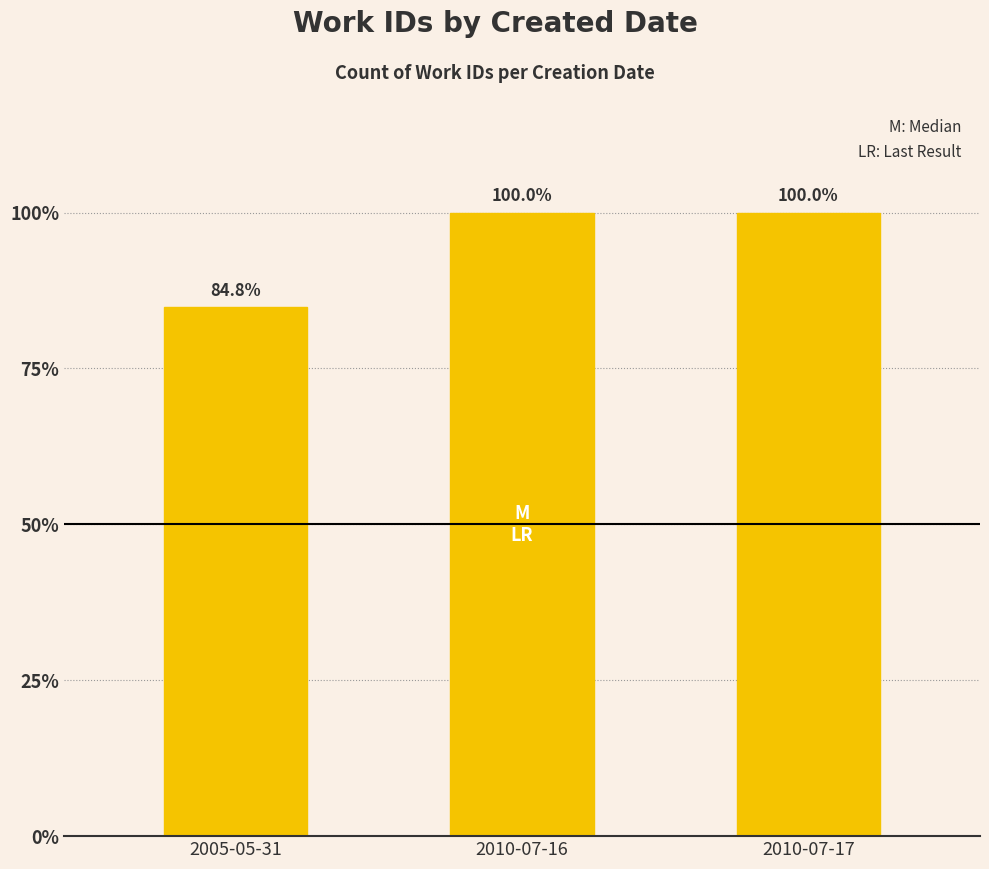

Are the bars grouped side by side (vs. stacked)?

No